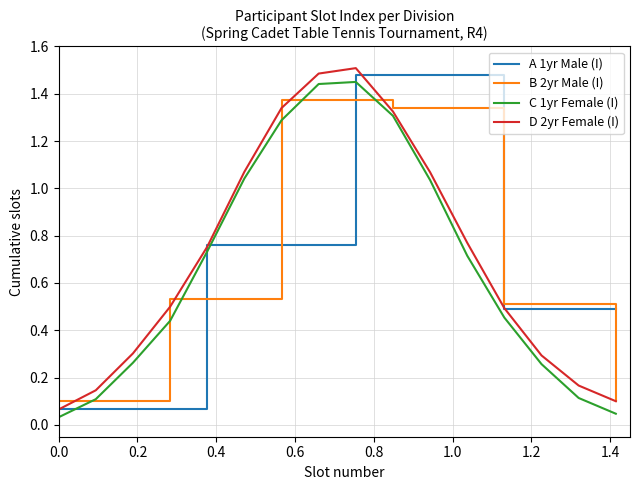

What is the label of the 2nd point from the left?

0.2